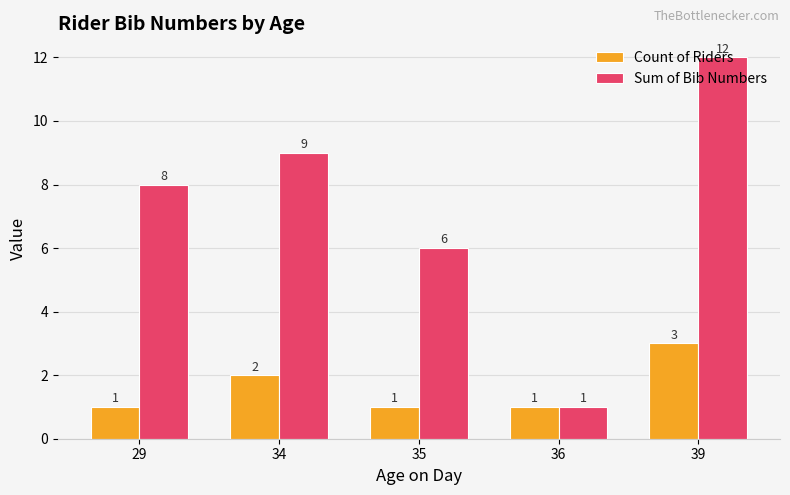

What is the value of the Sum of Bib Numbers bar at the 1st from the left?

8